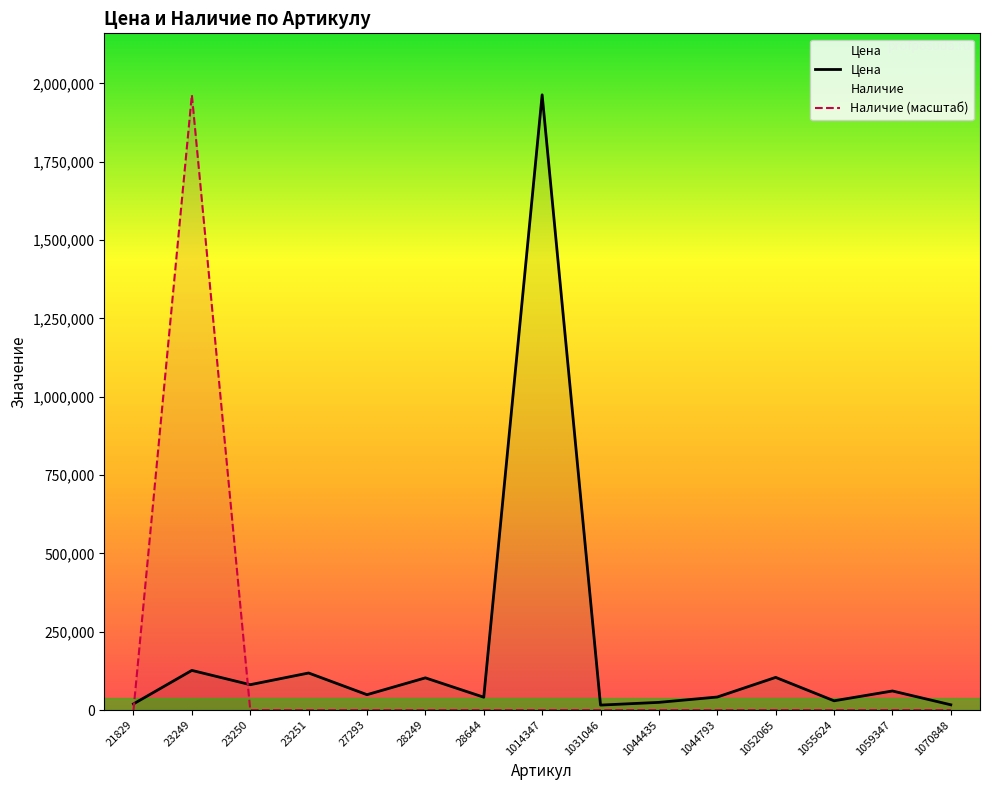

What is the average value of the Наличие (масштаб) series?

130908